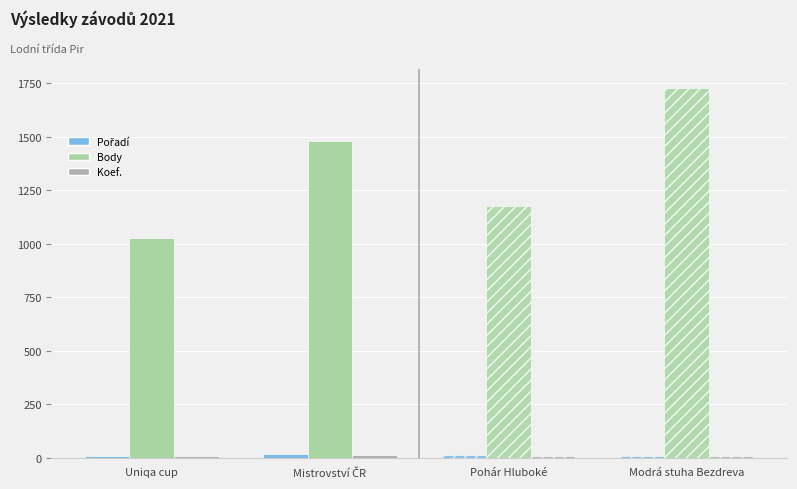

What is the total value across all series at Modrá stuha Bezdreva?

1747